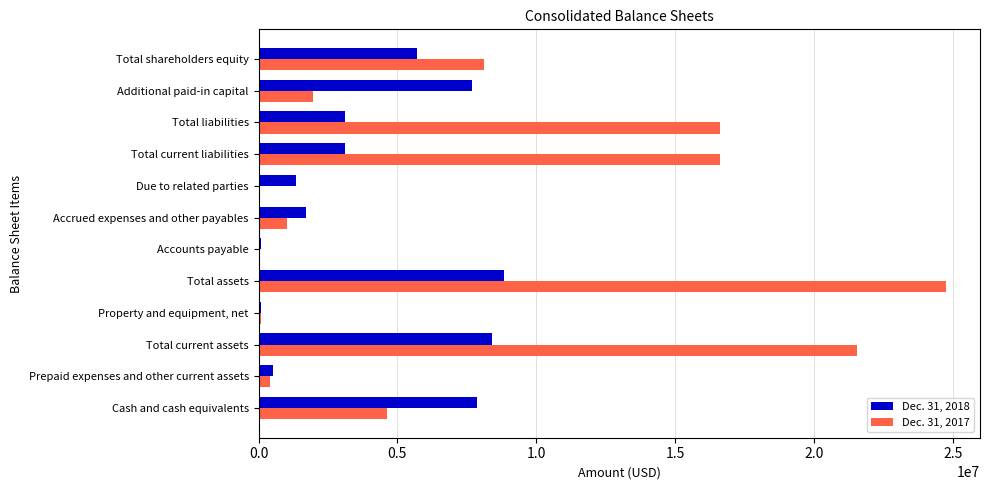

What is the average value of the Dec. 31, 2018 series?

4045809